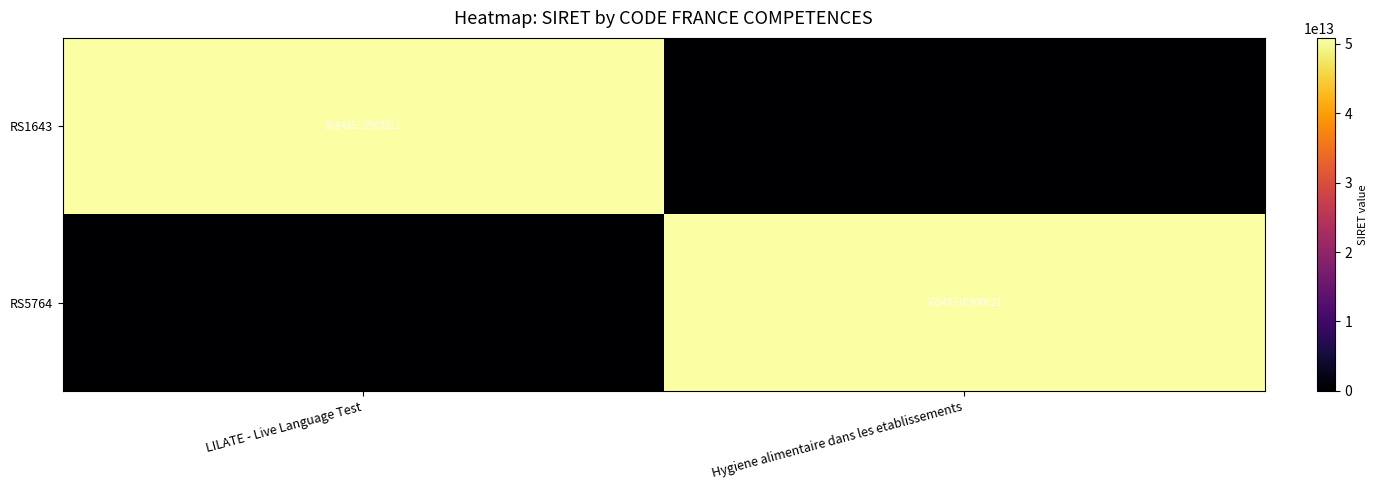

The value of RS1643 at LILATE - Live Language Test is 50848510900021. True or false?

True